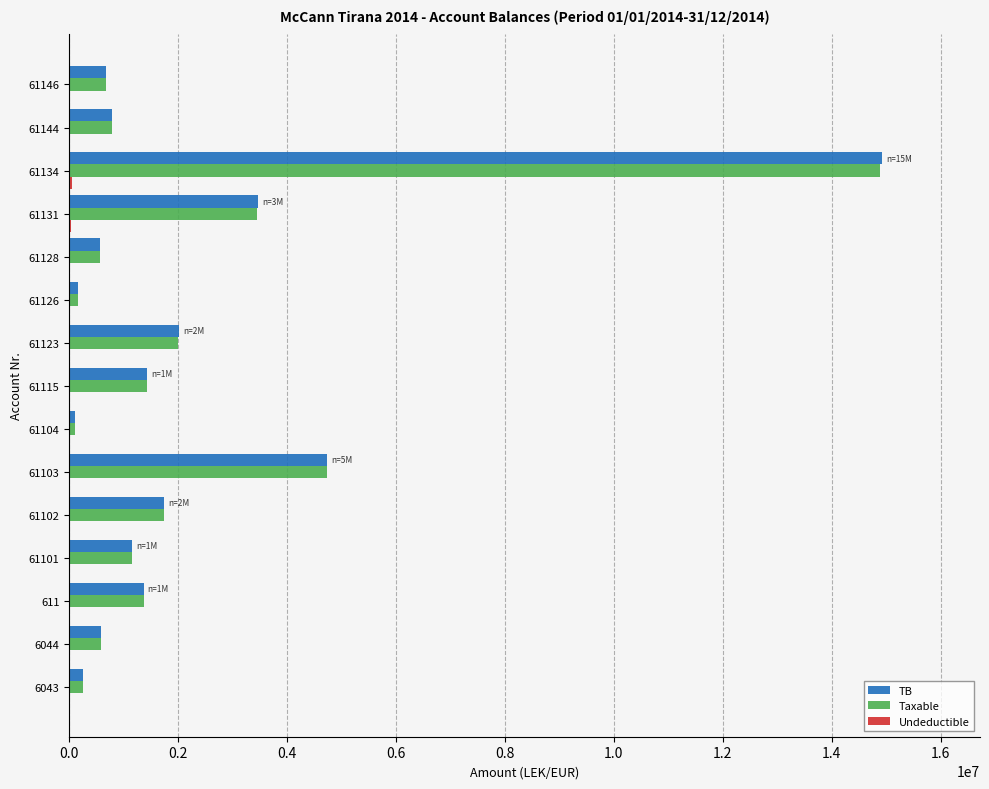

What is the sum of all TB values?

33947367.3